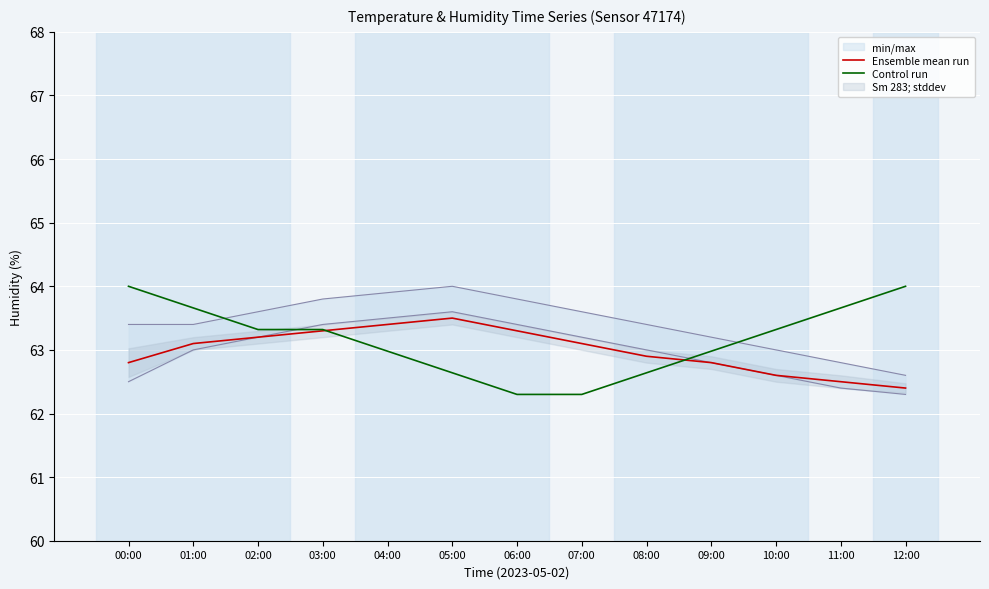

Count the number of data series in this chart.

2